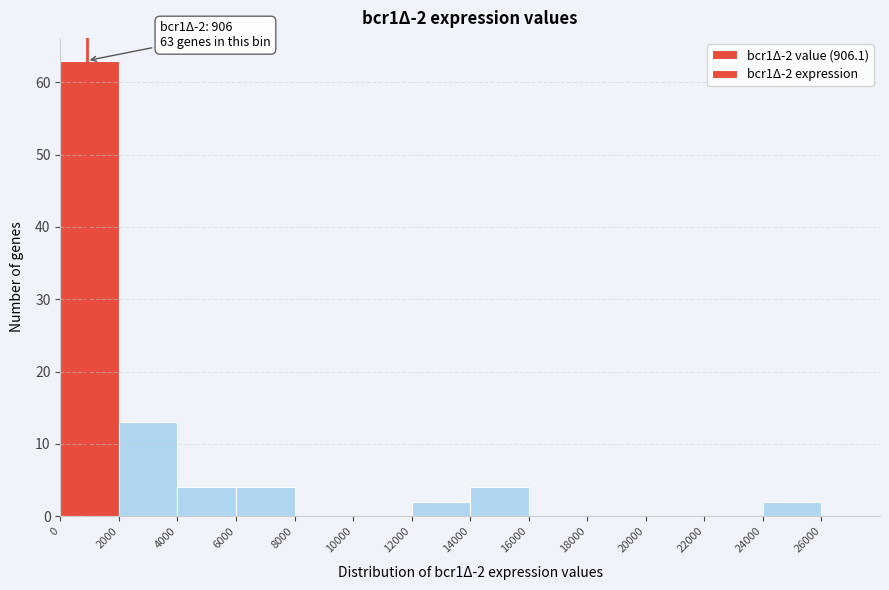

Over which range of the x-axis is the bar tallest?

0 to 2000